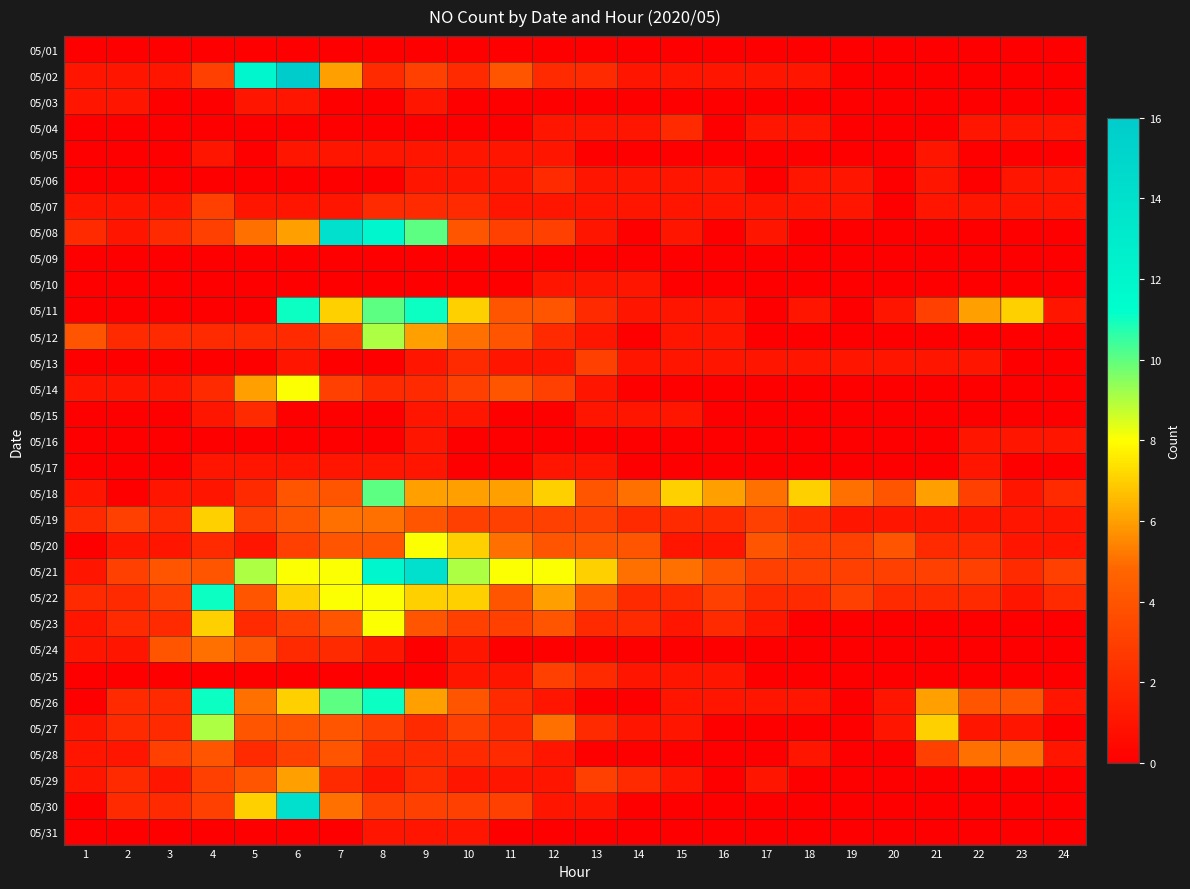

How many distinct data groups are displayed?

31